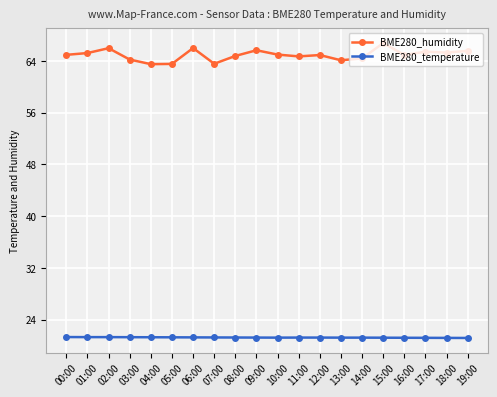

True or false: BME280_temperature and BME280_humidity intersect in this chart.

False